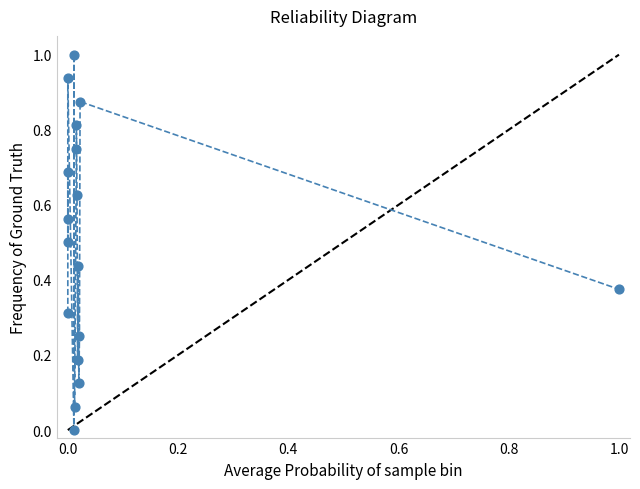

What is the range of X values (max minus min)?

1.0